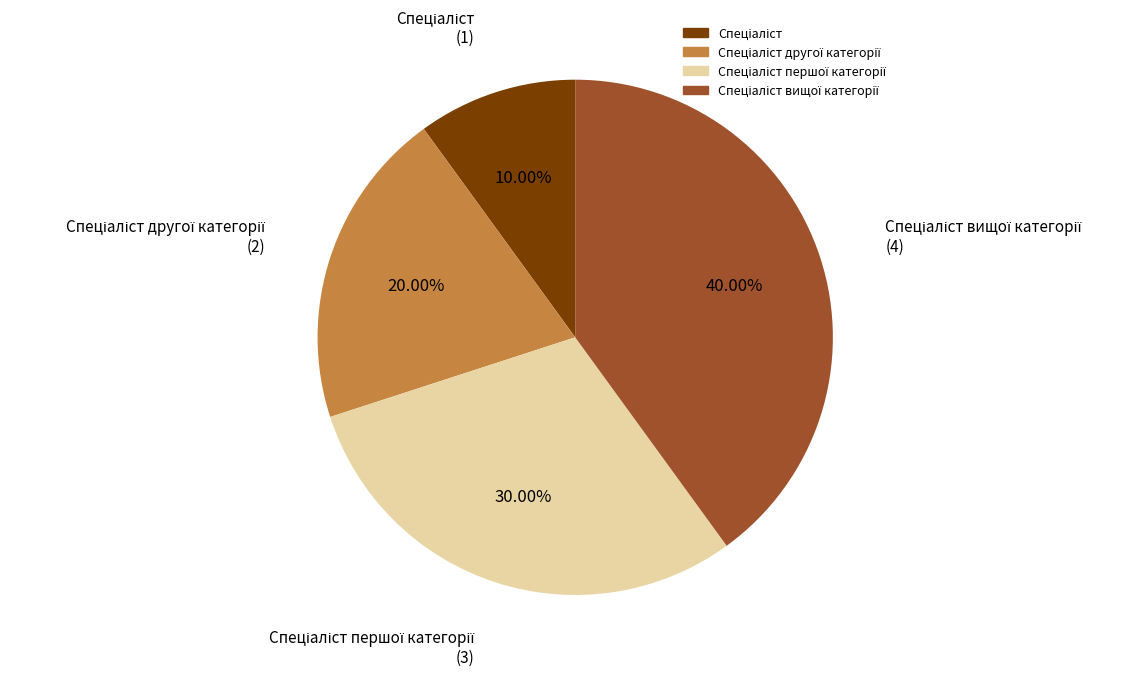

Is there any slice that represents more than half of the pie?

No